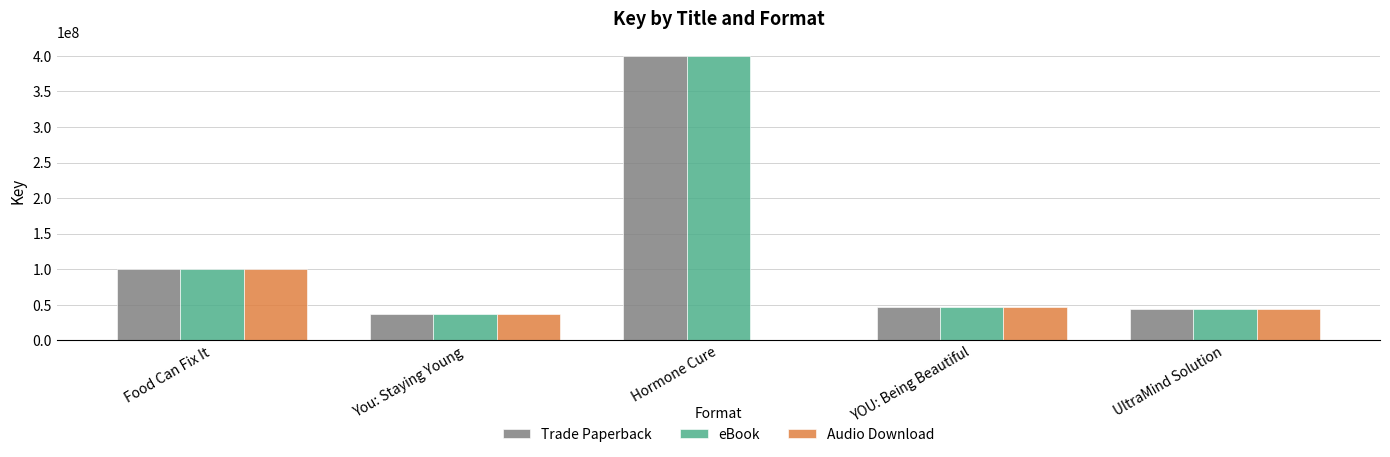

At which label does Trade Paperback first exceed 46406731?

Food Can Fix It